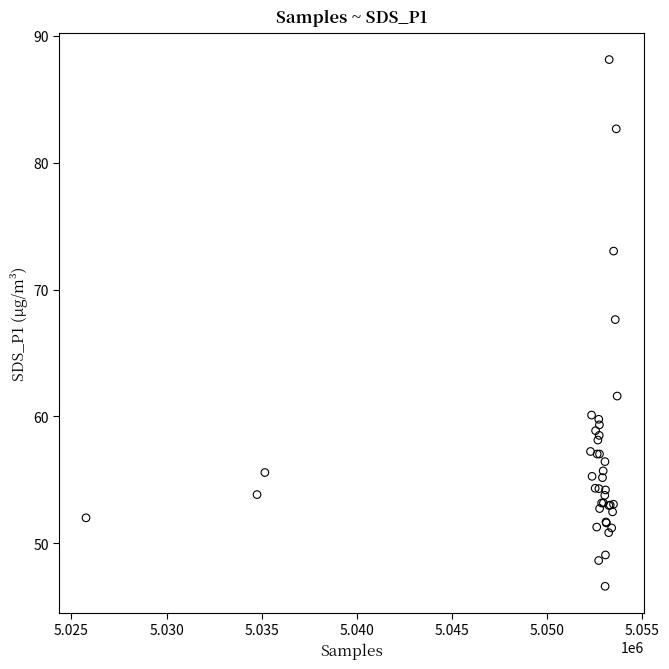

What Y value in the scatter plot is closest to 67?

67.6